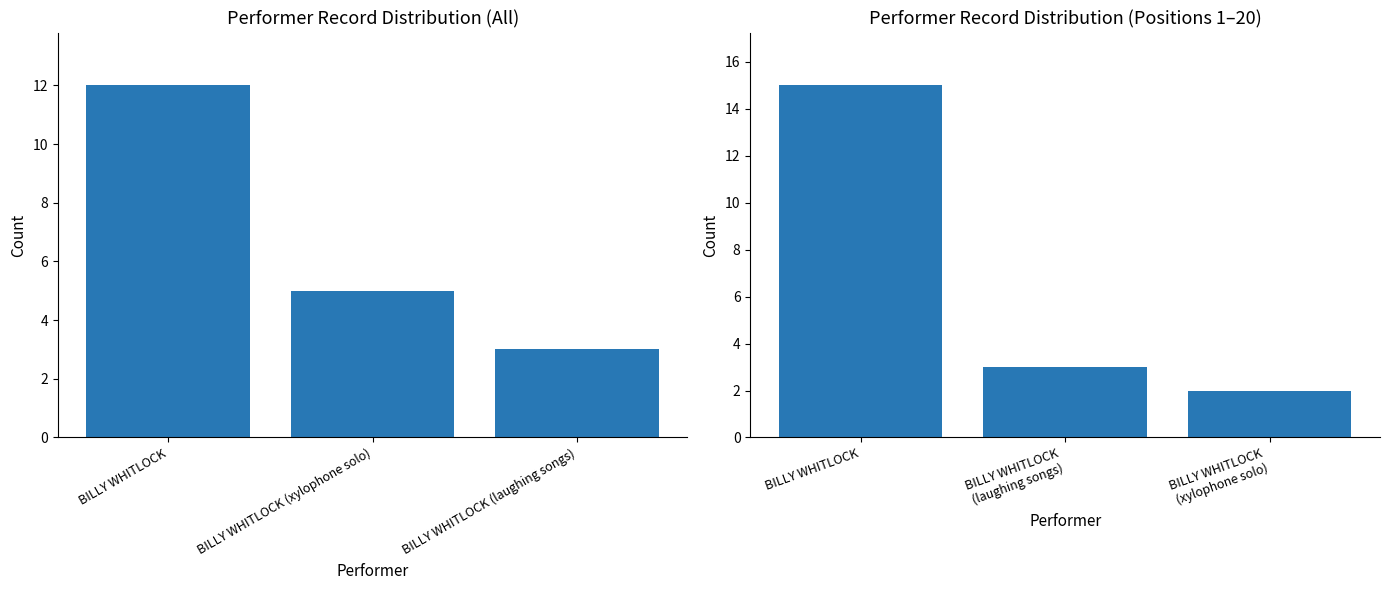

Between BILLY WHITLOCK (xylophone solo) and BILLY WHITLOCK (laughing songs), which is larger?

BILLY WHITLOCK (laughing songs)